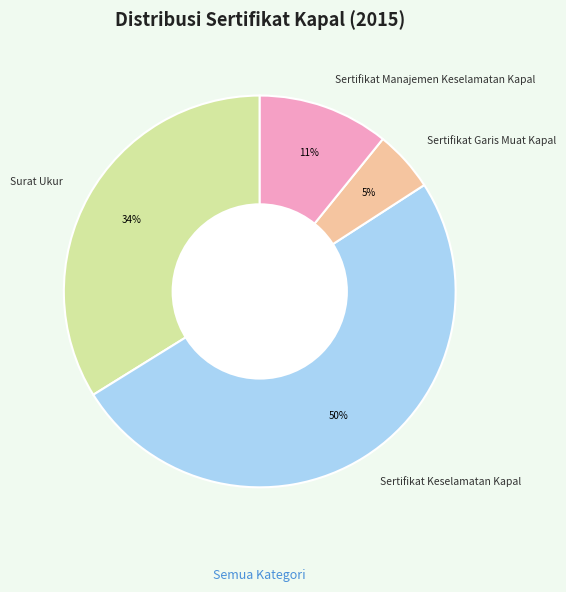

Do Surat Ukur and Sertifikat Manajemen Keselamatan Kapal together represent more than half of the pie?

No